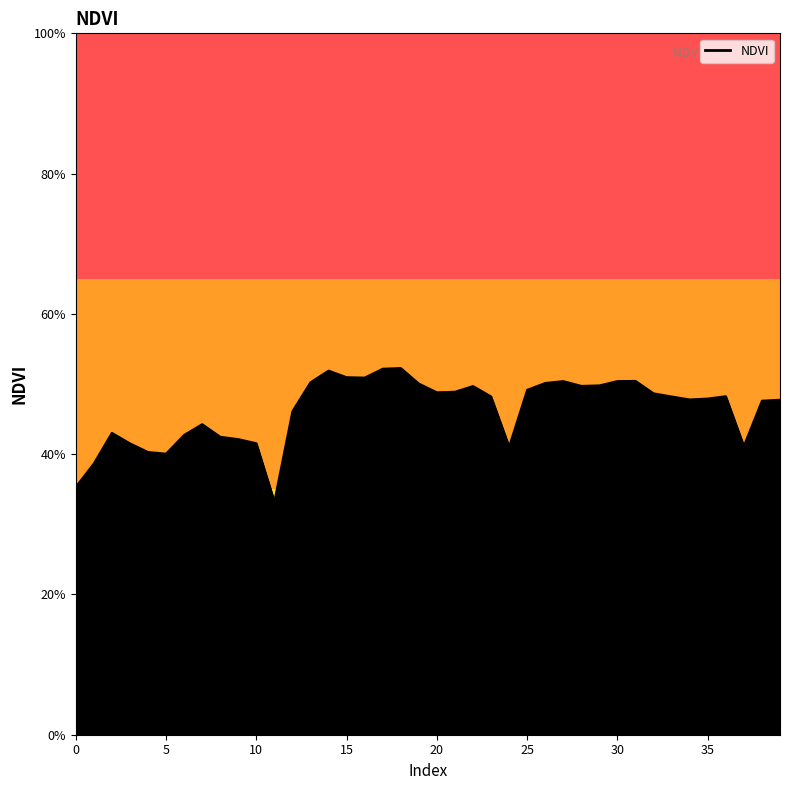

Does the chart display data point markers on the line(s)?

No